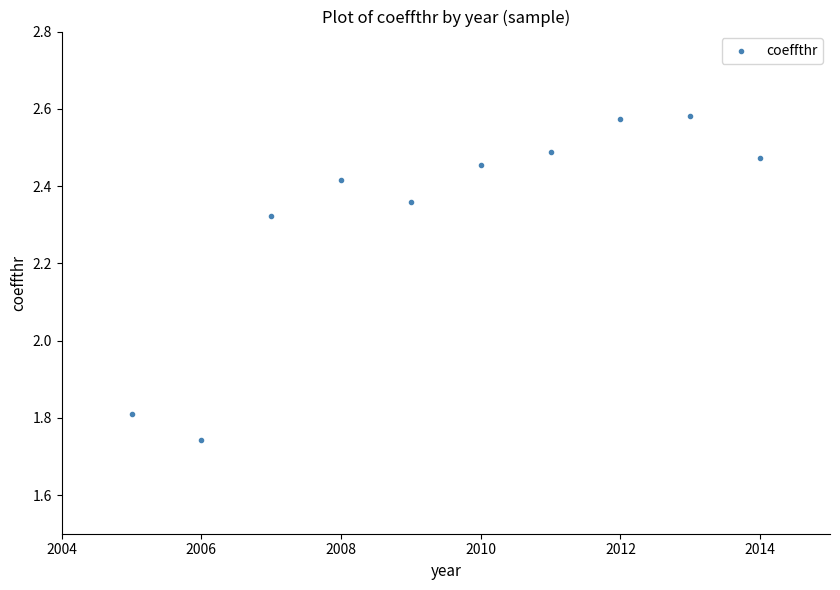

What is the range of X values (max minus min)?

9.0